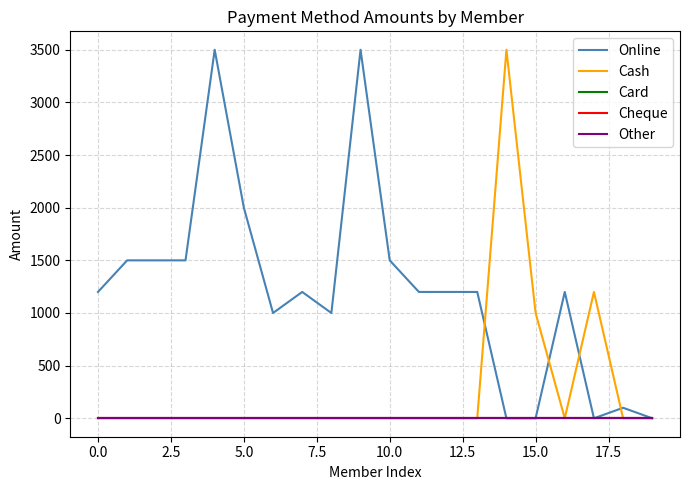

Rank the series by their maximum value, from lowest to highest.

Card, Cheque, Other, Online, Cash